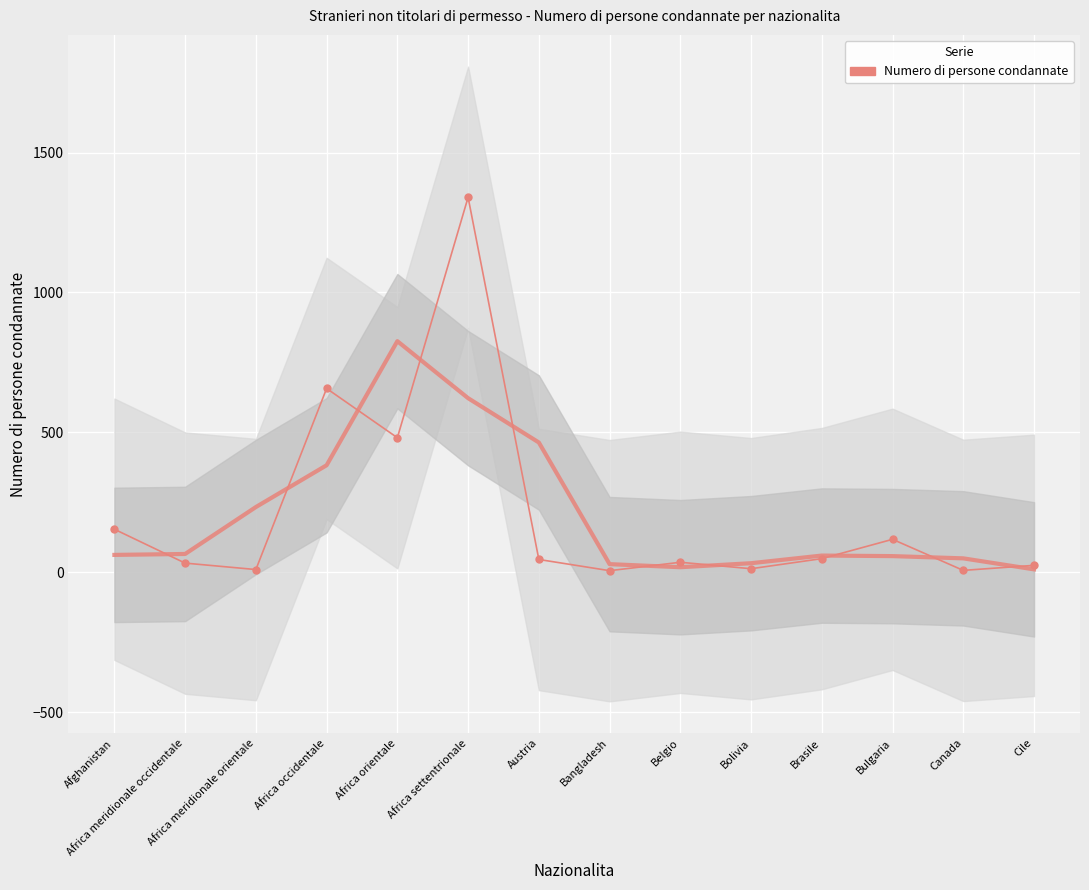

What is the smallest value displayed?

6